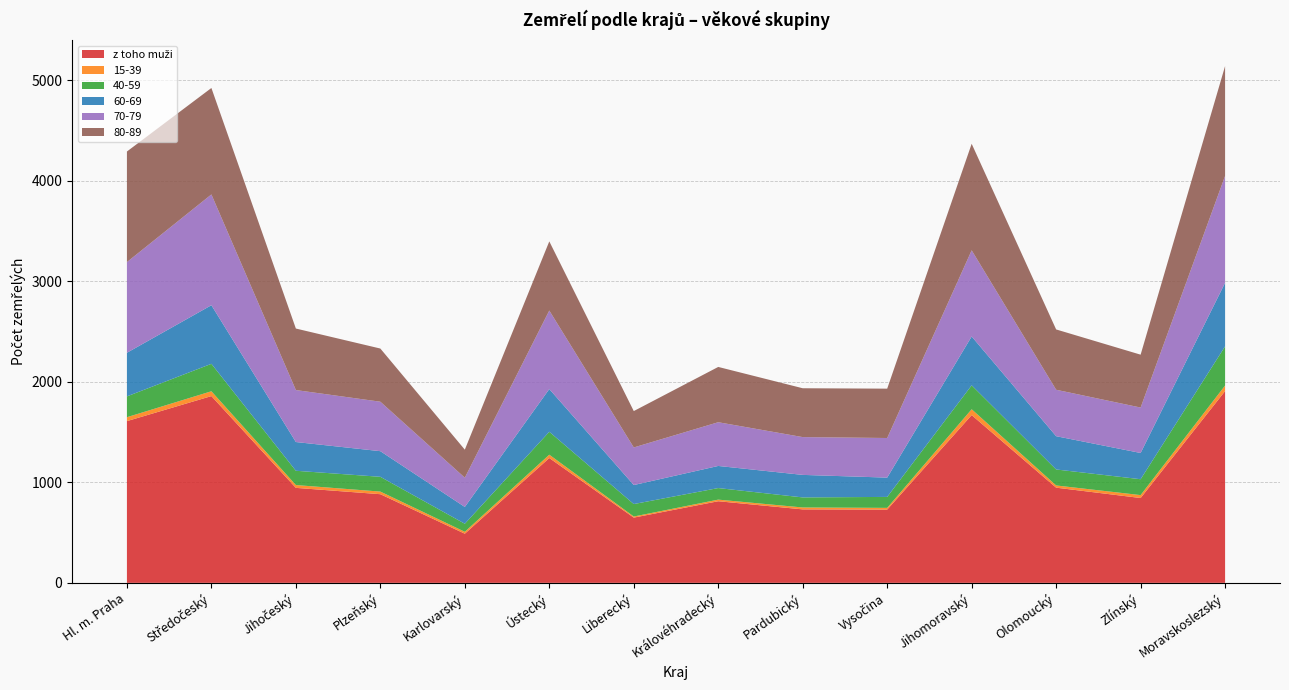

Reading left to right, extract all data points from this chart.

z toho muži: 1609	1858	945	882	489	1242	649	812	731	729	1669	947	844	1908
15-39: 39	48	28	26	19	33	11	16	19	17	58	22	29	55
40-59: 207	273	142	147	80	228	124	115	100	109	238	159	158	390
60-69: 434	583	286	255	167	425	189	220	224	192	486	331	261	632
70-79: 902	1102	517	492	291	781	374	435	376	394	857	462	452	1063
80-89: 1100	1059	612	529	279	688	362	550	486	491	1060	600	526	1093